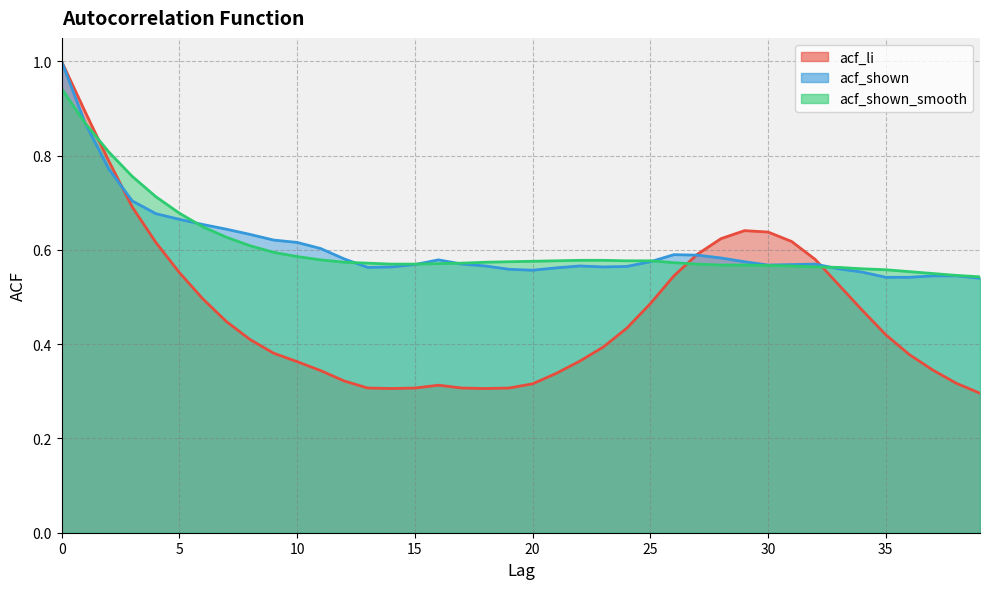

How many lines are shown in the chart?

3